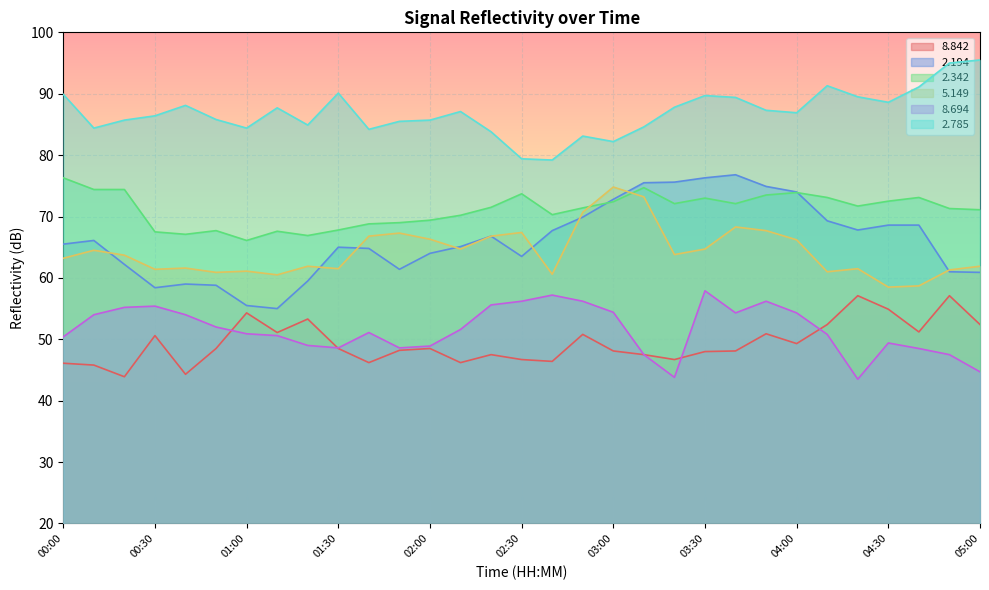

How many lines are shown in the chart?

6